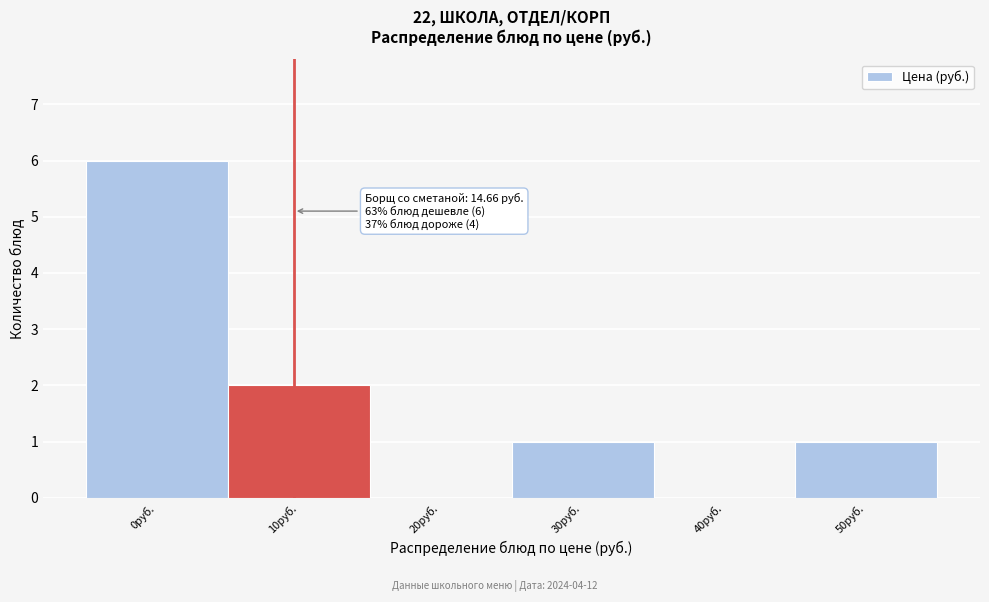

Reading right to left, list all the values displayed in this chart.

50руб.=1	40руб.=0	30руб.=1	20руб.=0	10руб.=2	0руб.=6